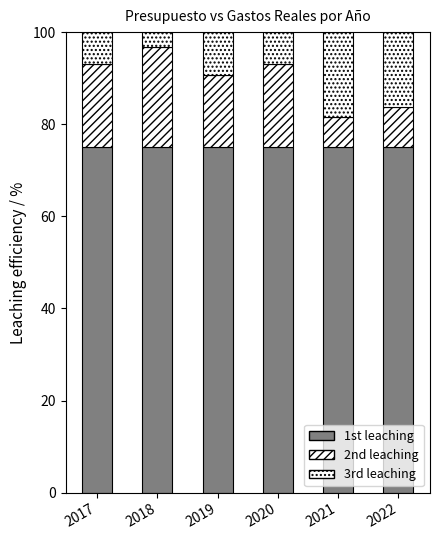

What is the average value of the 2nd leaching series?

14.8